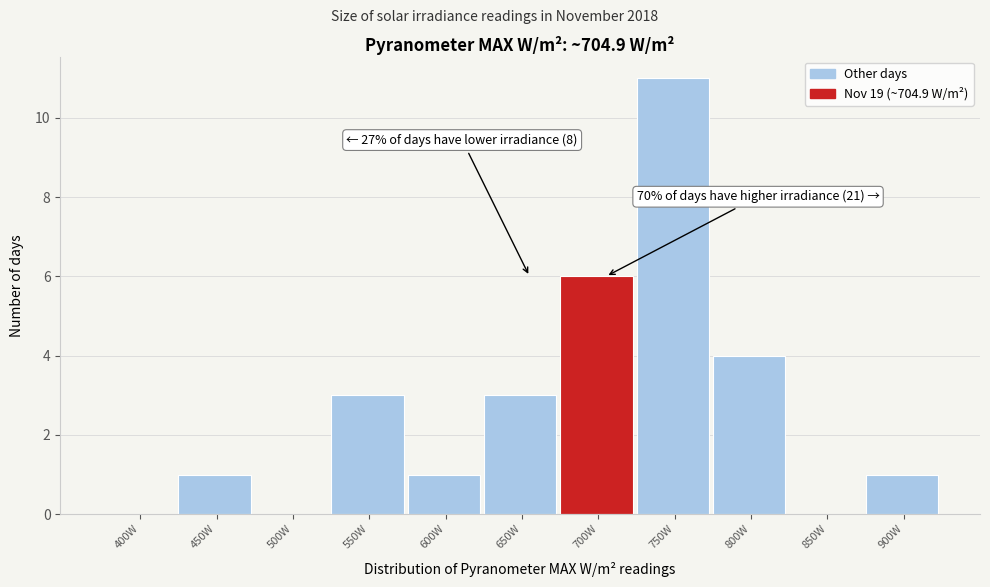

Reading left to right, list all the values displayed in this chart.

400W=0	450W=1	500W=0	550W=3	600W=1	650W=3	700W=6	750W=11	800W=4	850W=0	900W=1